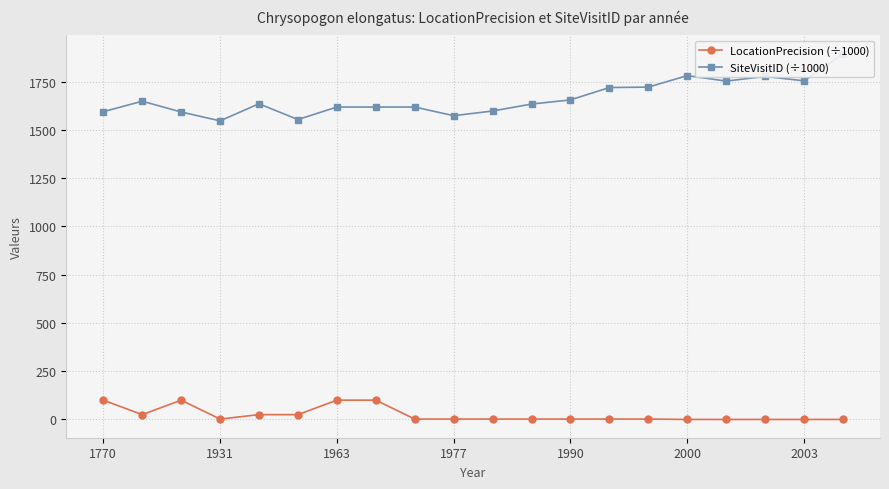

True or false: SiteVisitID (÷1000) and LocationPrecision (÷1000) intersect in this chart.

False